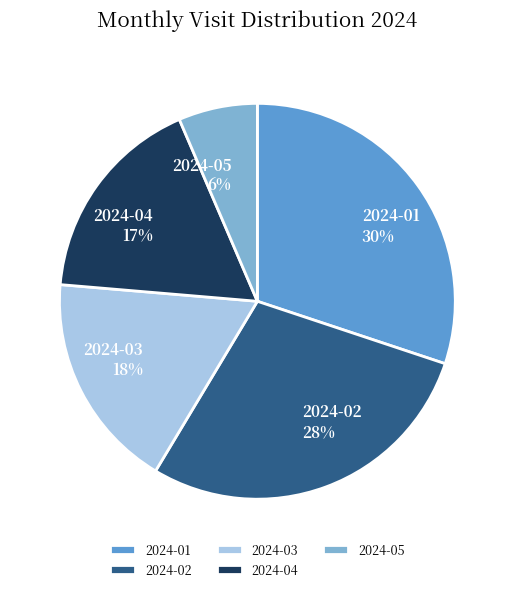

How many segments does this pie chart have?

5